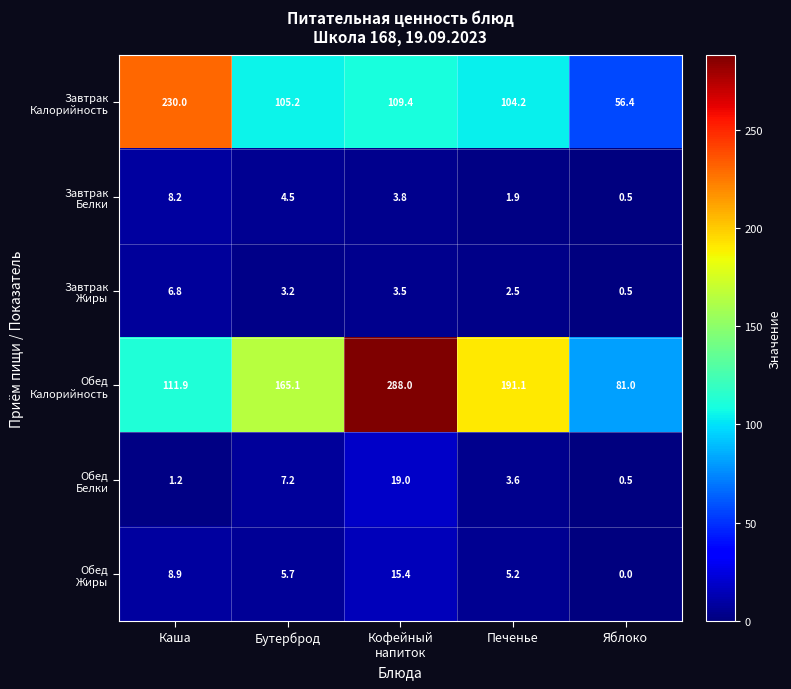

What is the difference between the highest and lowest values at Бутерброд?

161.9